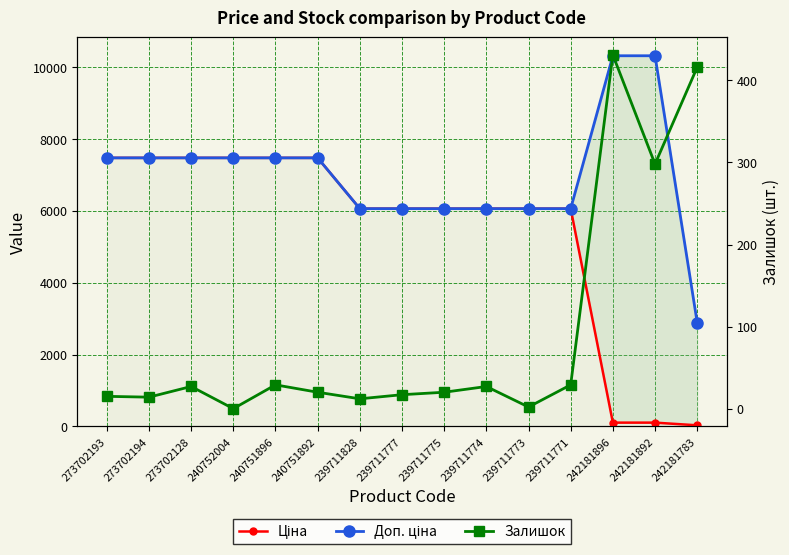

What is the total value across all series at 242181783?

3333.9